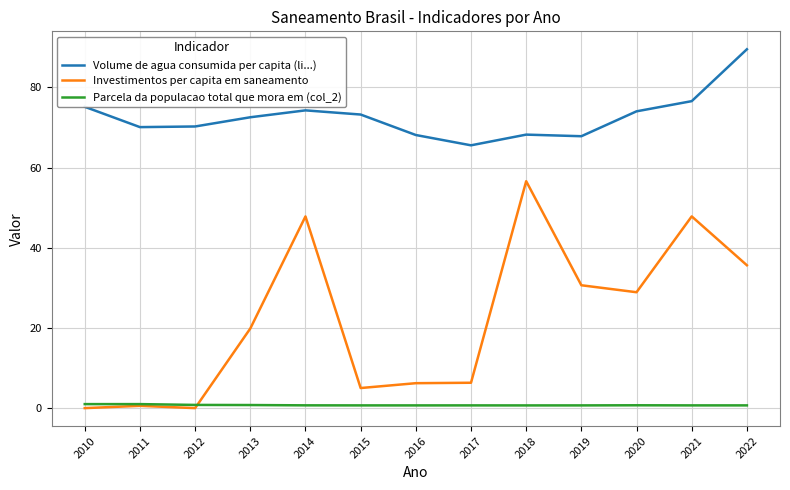

In Investimentos per capita em saneamento, how many points are lower than both neighbors (excluding endpoints)?

3